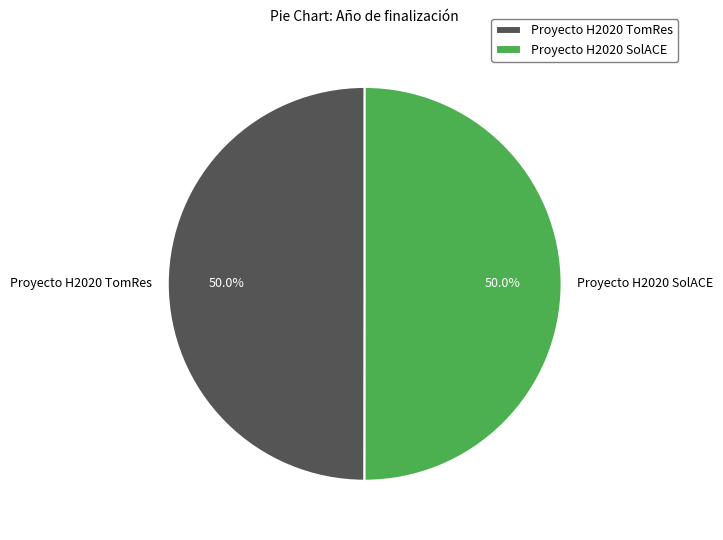

True or false: Proyecto H2020 TomRes accounts for 50% of the total.

True